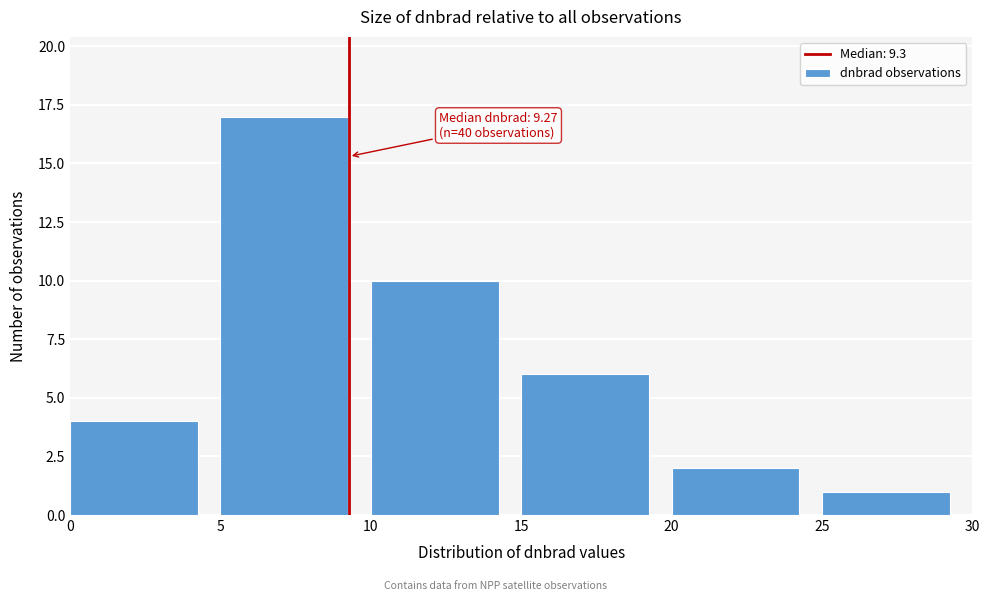

Over which range of the x-axis is the bar tallest?

5 to 10